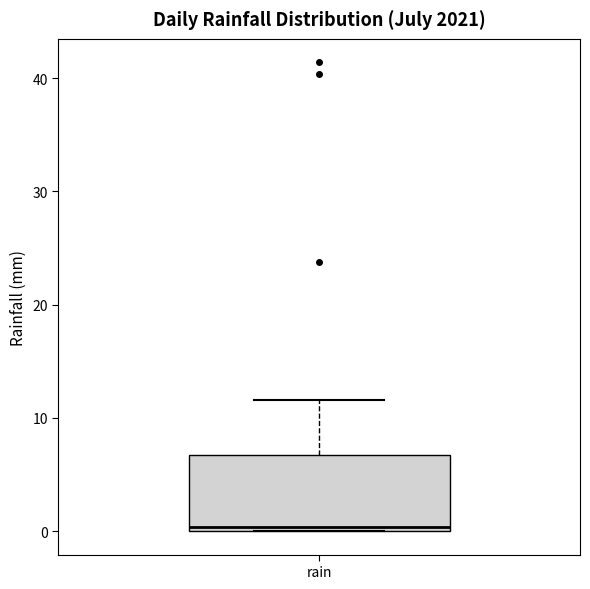

Where is the lower edge of the box for rain on the y-axis? The values are not printed on the chart, so give them approximately, as read against the axis.

0